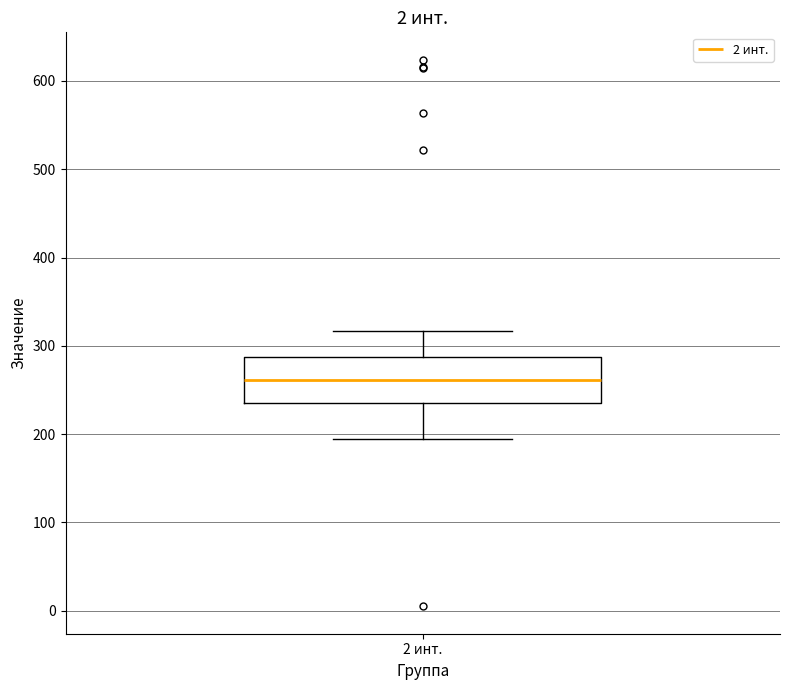

Where does the median line of the box for 2 инт. sit on the y-axis? The values are not printed on the chart, so give them approximately, as read against the axis.

260